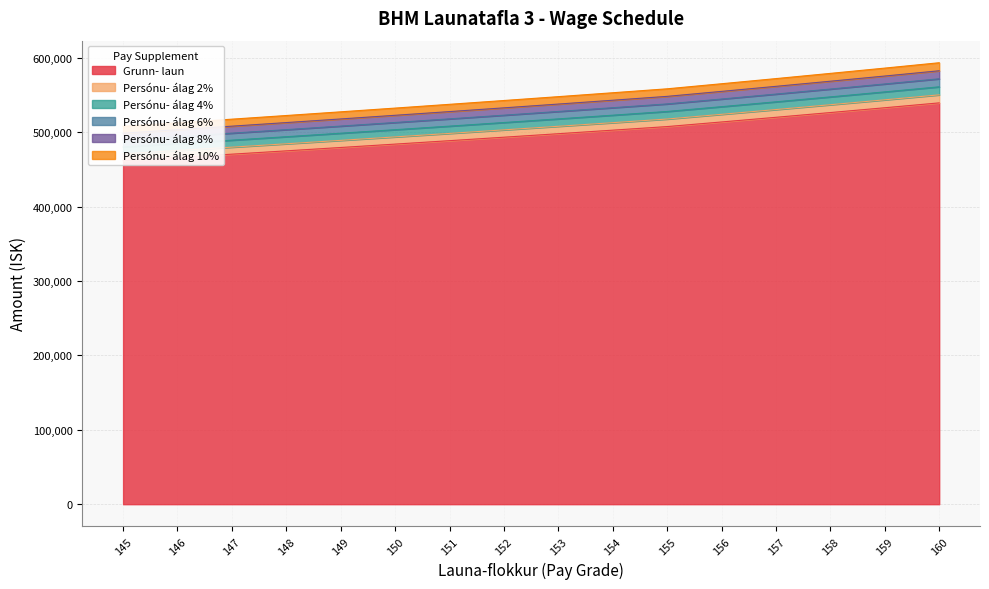

At which label does Persónu- álag 6% reach its peak?

160